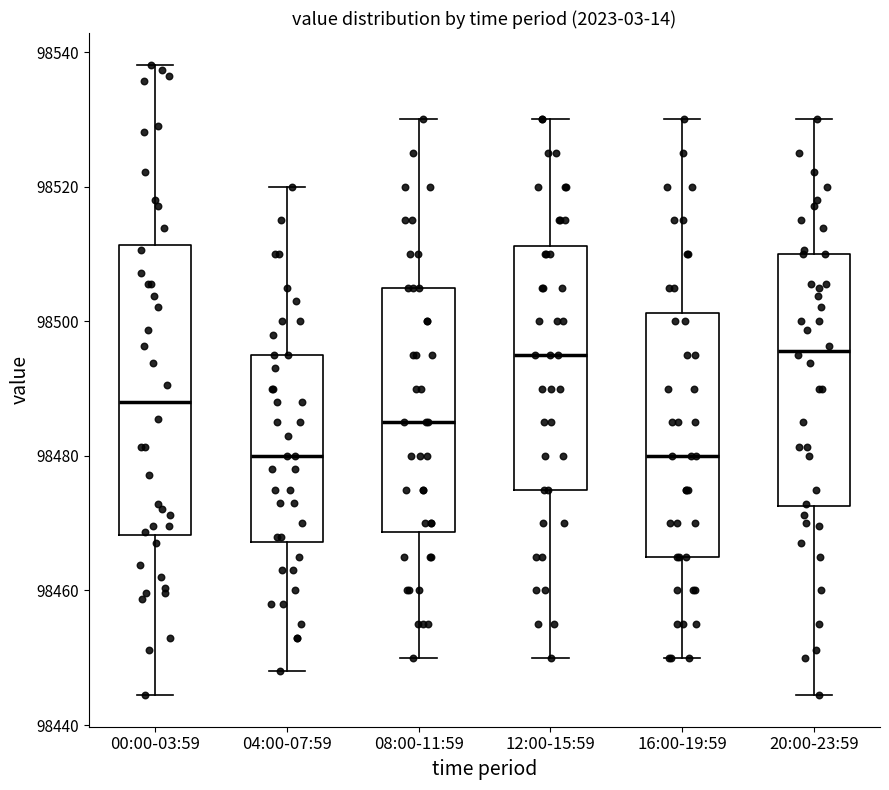

Reading left to right, read every box against the y-axis: the position of its median line, the range the box covers, and the ends of its whiskers. The values are not printed on the chart, so give them approximately, as read against the axis.

00:00-03:59: median 98488, box 98468 to 98512, whiskers 98444 to 98538
04:00-07:59: median 98480, box 98468 to 98496, whiskers 98448 to 98520
08:00-11:59: median 98486, box 98468 to 98506, whiskers 98450 to 98530
12:00-15:59: median 98496, box 98476 to 98512, whiskers 98450 to 98530
16:00-19:59: median 98480, box 98466 to 98502, whiskers 98450 to 98530
20:00-23:59: median 98496, box 98472 to 98510, whiskers 98444 to 98530